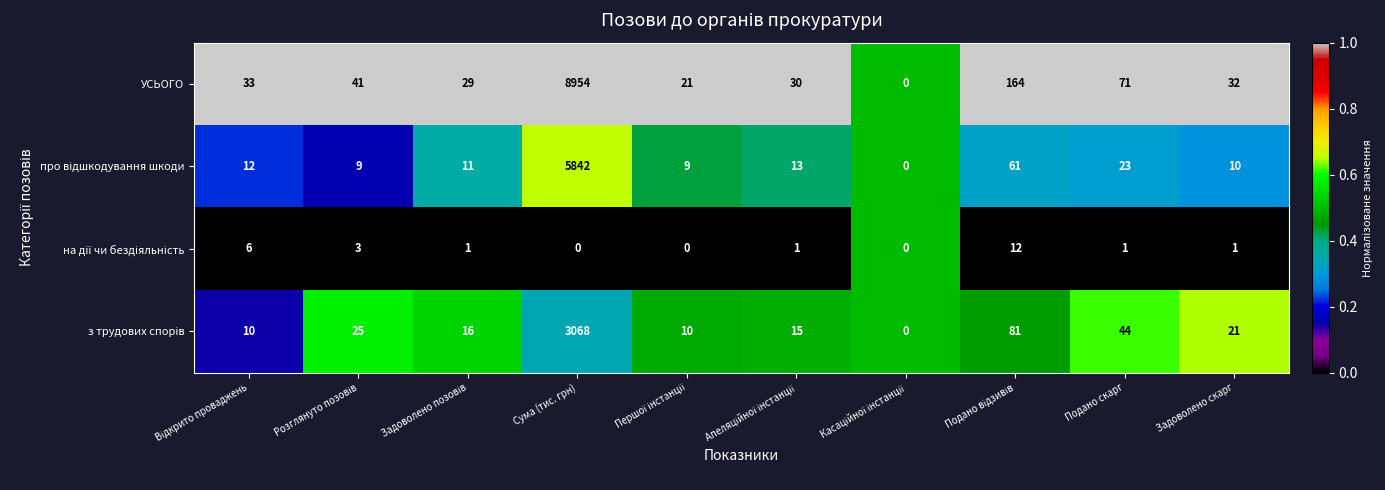

What is the difference between the maximum and minimum values in the УСЬОГО series?

8954